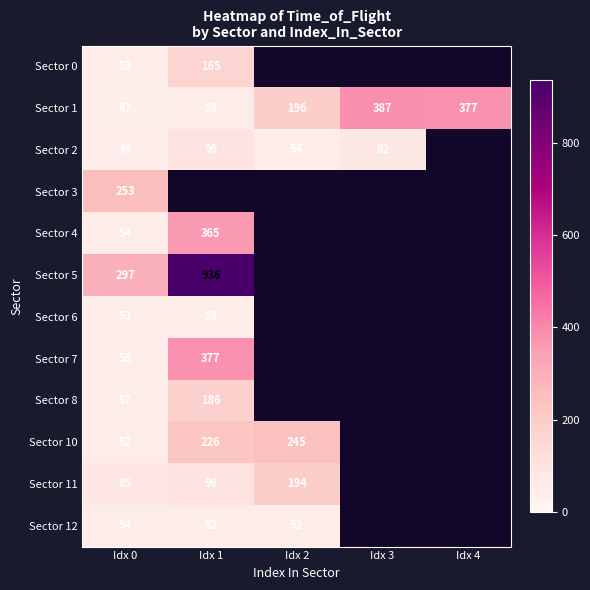

At how many categories does at least one series exceed 667?

1